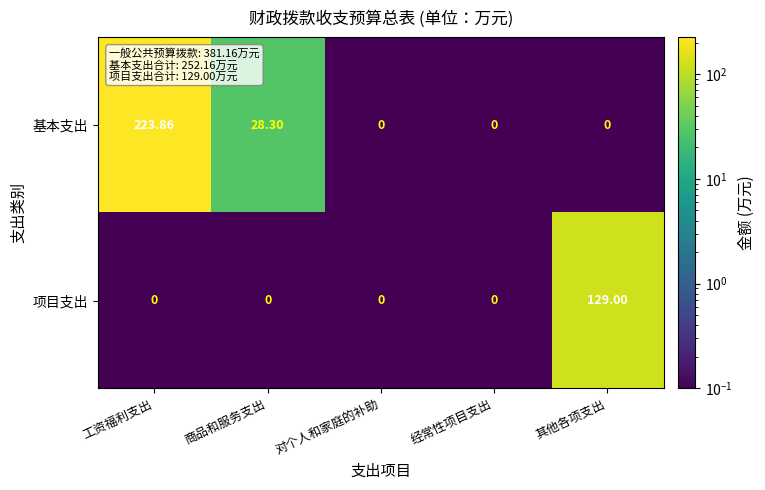

At which category does the chart reach its peak across all series?

工资福利支出